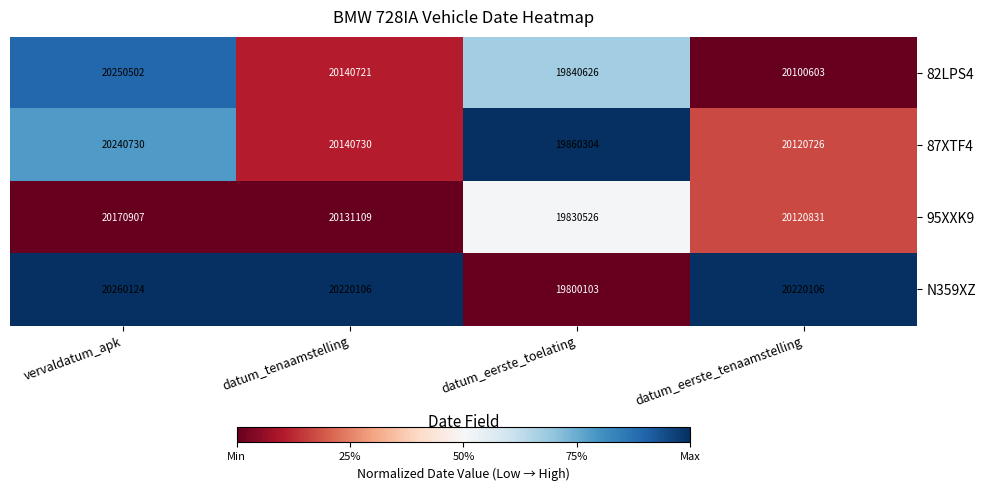

Which series has the largest total across all categories?

N359XZ